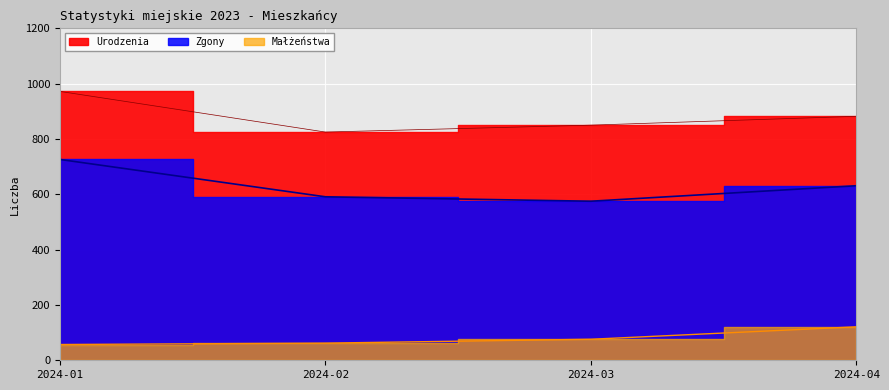

List the labels in order of Urodzenia value, smallest first.

2024-02, 2024-03, 2024-04, 2024-01